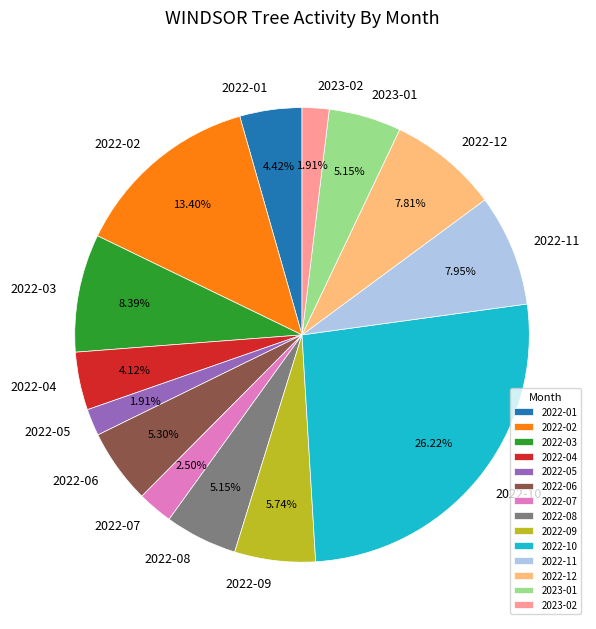

Is 2022-03 the majority of the pie?

No